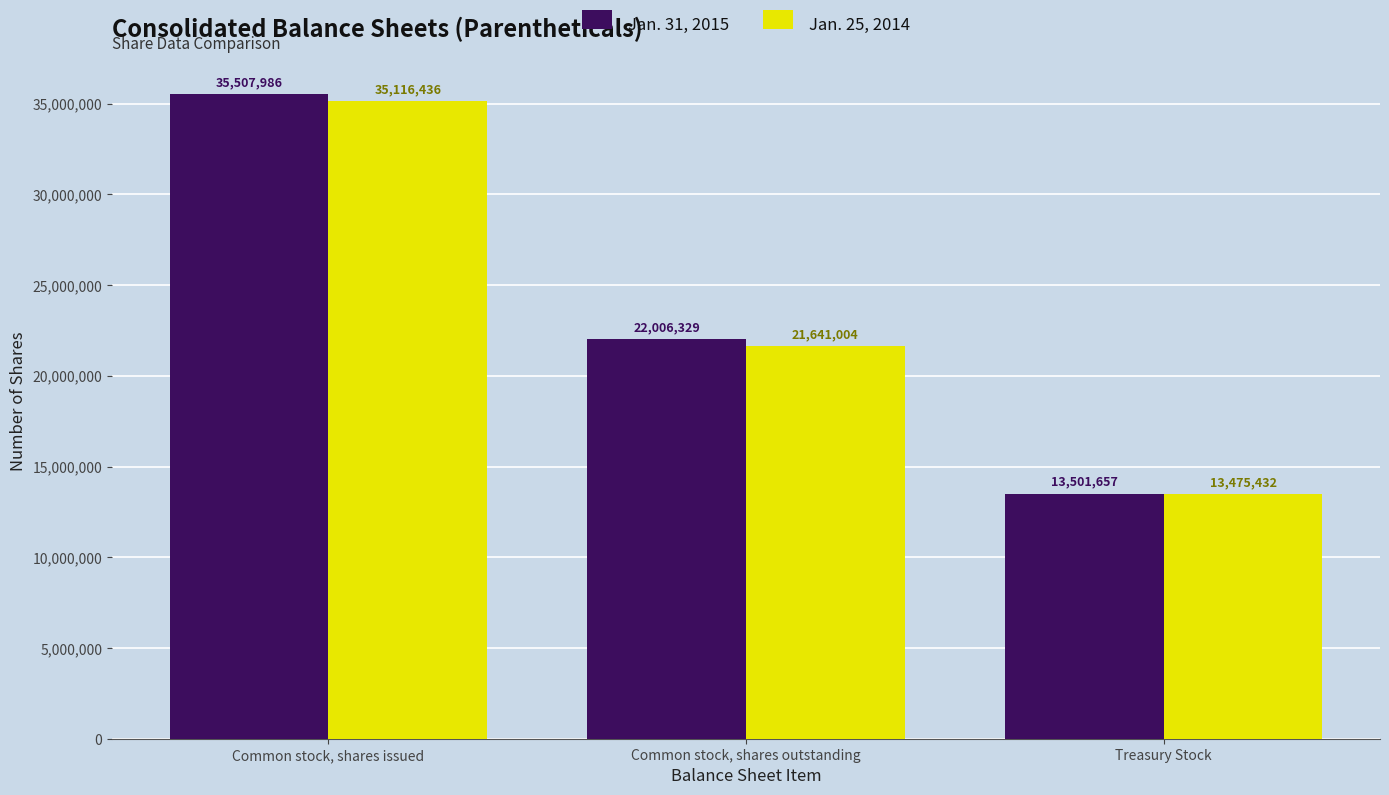

What is the highest value of the Jan. 25, 2014 series?

35116436